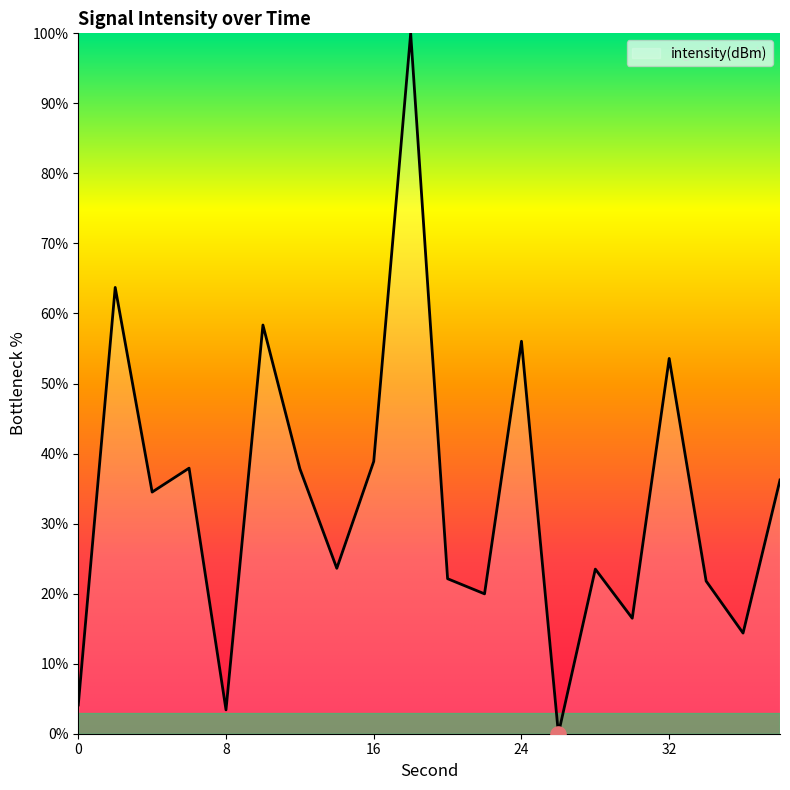

What is the maximum value shown in the chart?

100.0